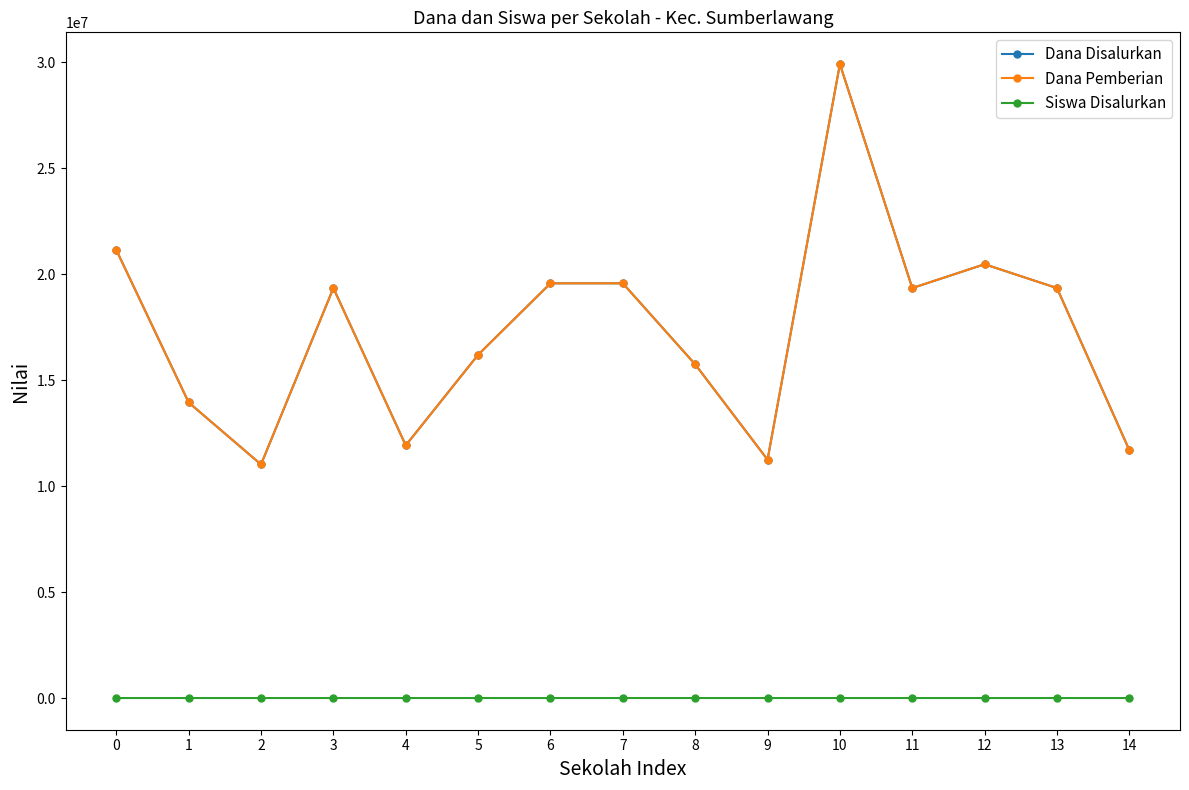

Does the chart have visible grid lines?

No